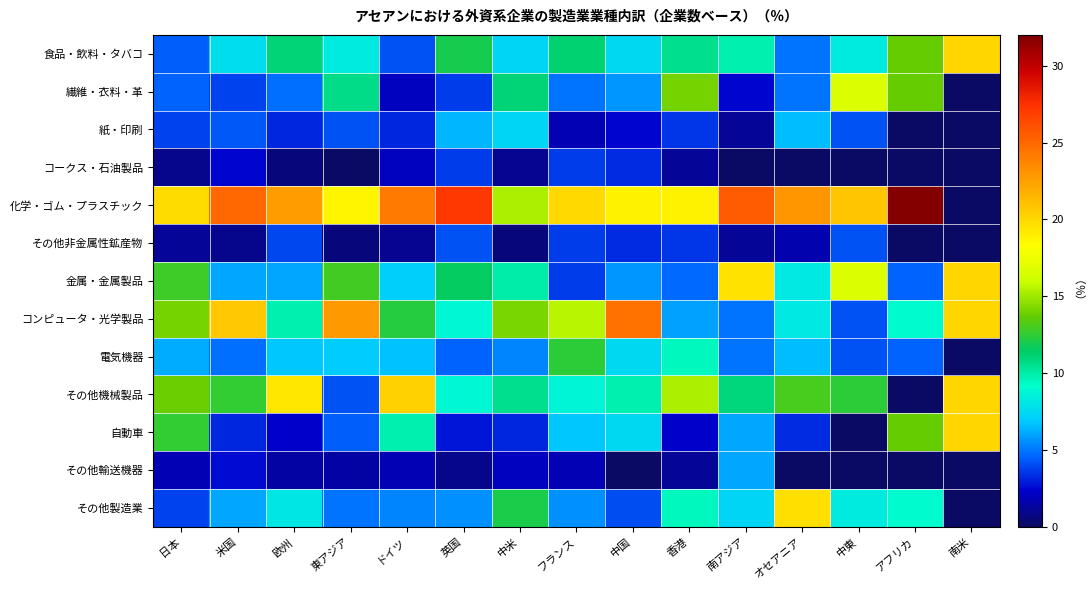

What is the maximum value shown in the chart?

31.8